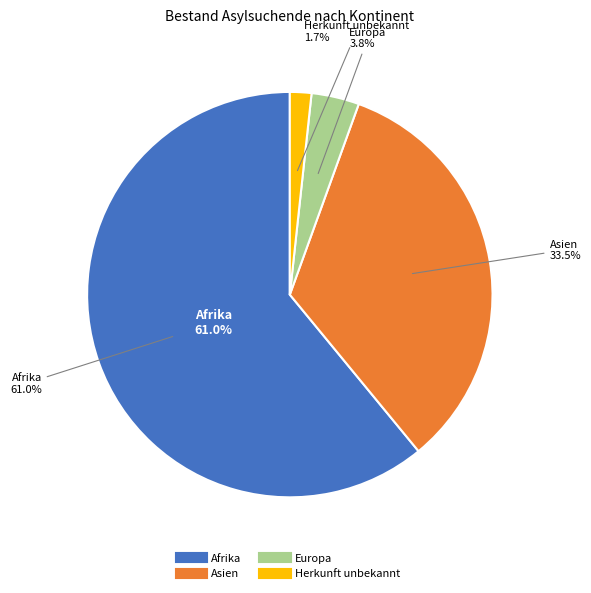

Rank the categories by value from lowest to highest.

Herkunft unbekannt, Europa, Asien, Afrika